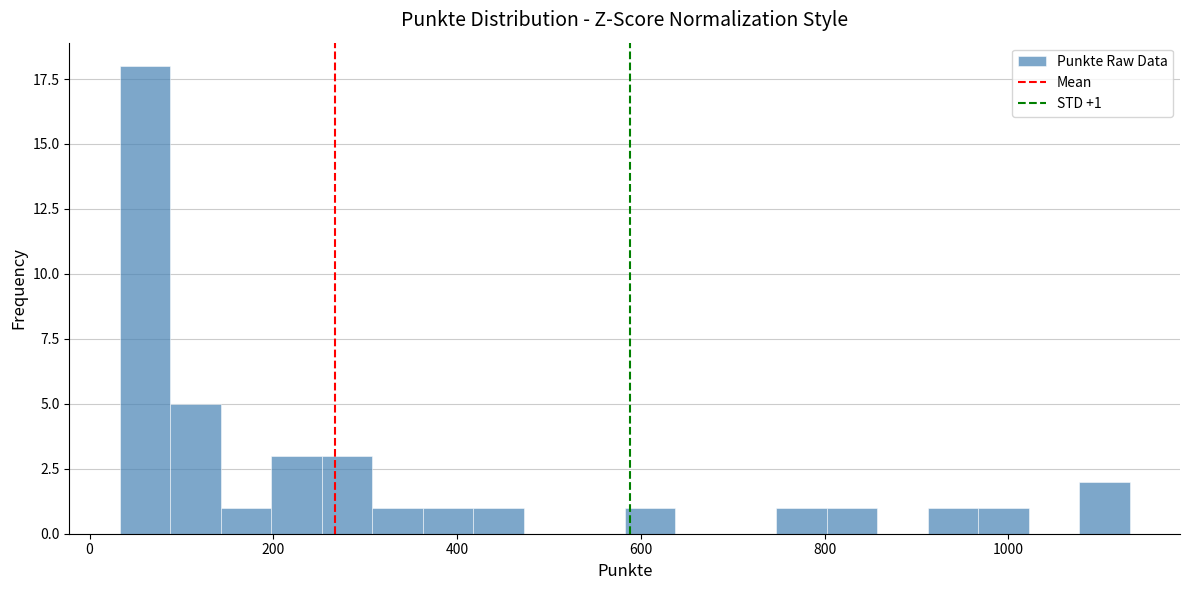

Read against the x-axis, roughly where is the centre of the tallest bar?

60